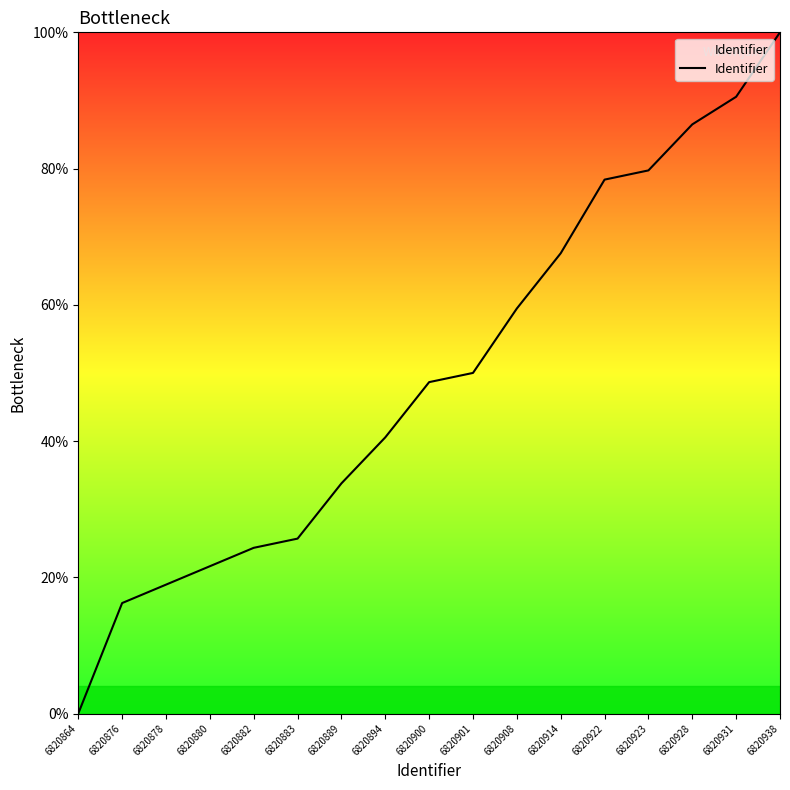

What is the ratio of the value at 6820928 to the value at 6820923?

1.1